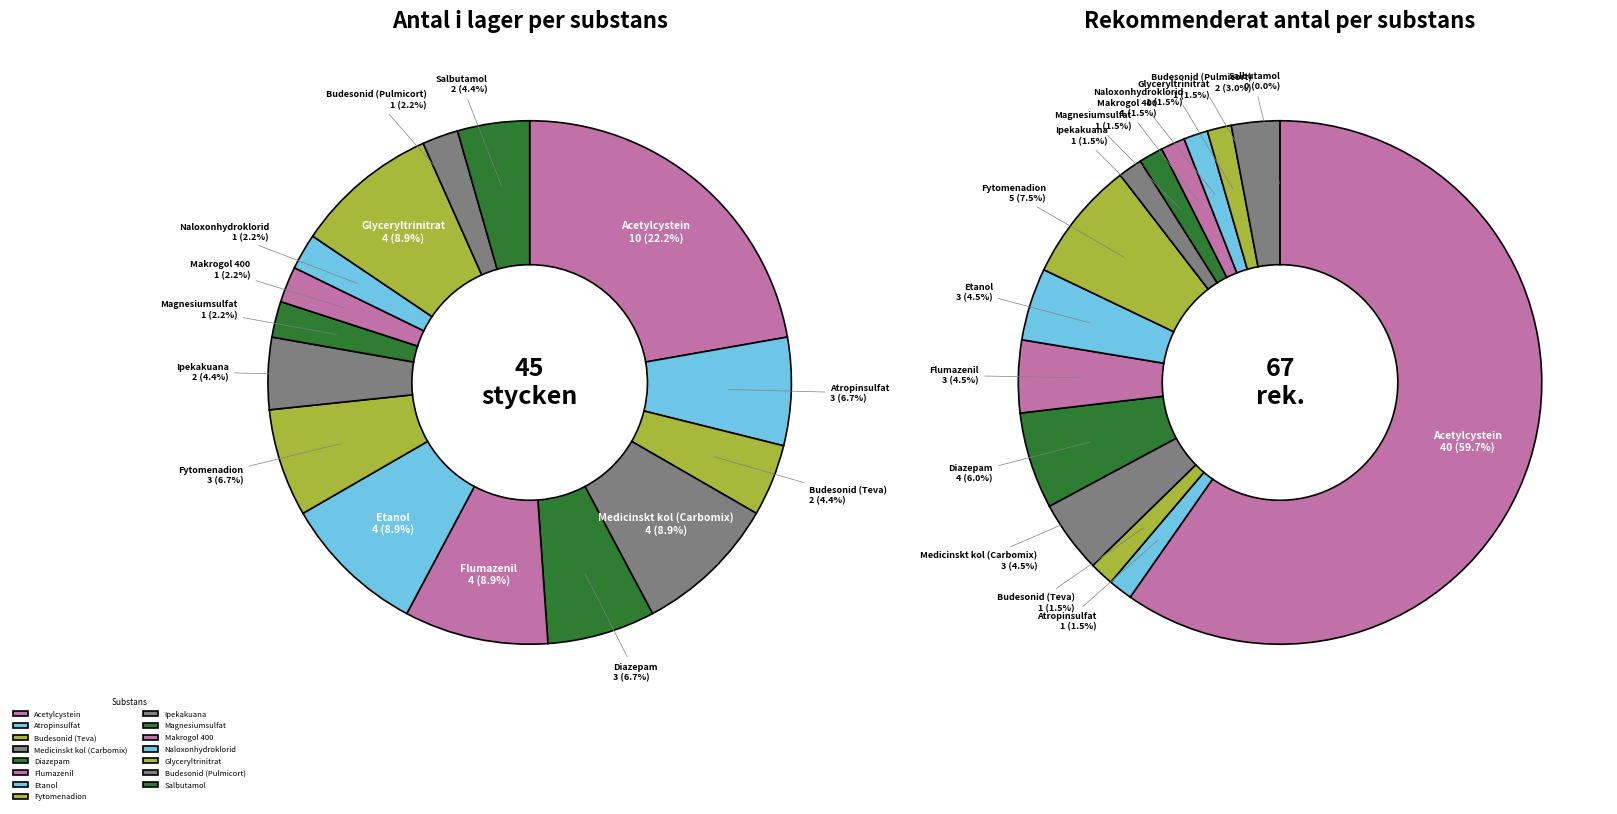

Rank the series at Medicinskt kol (Carbomix) from highest to lowest value.

Antal i lager, Rekommenderat antal